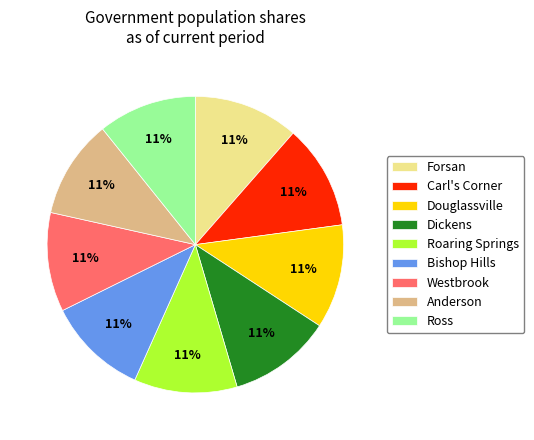

Is the sum of Westbrook and Douglassville greater than half?

No